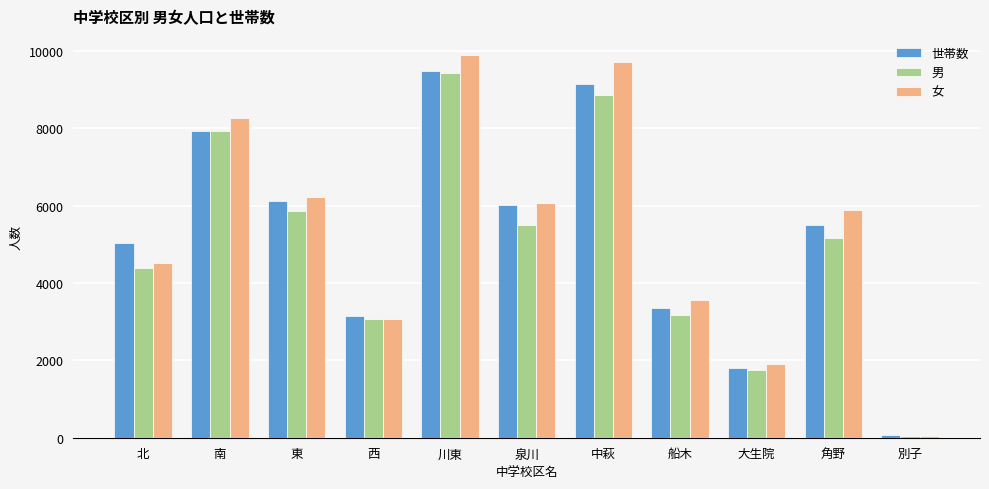

What is the total value across all series at 西?

9312